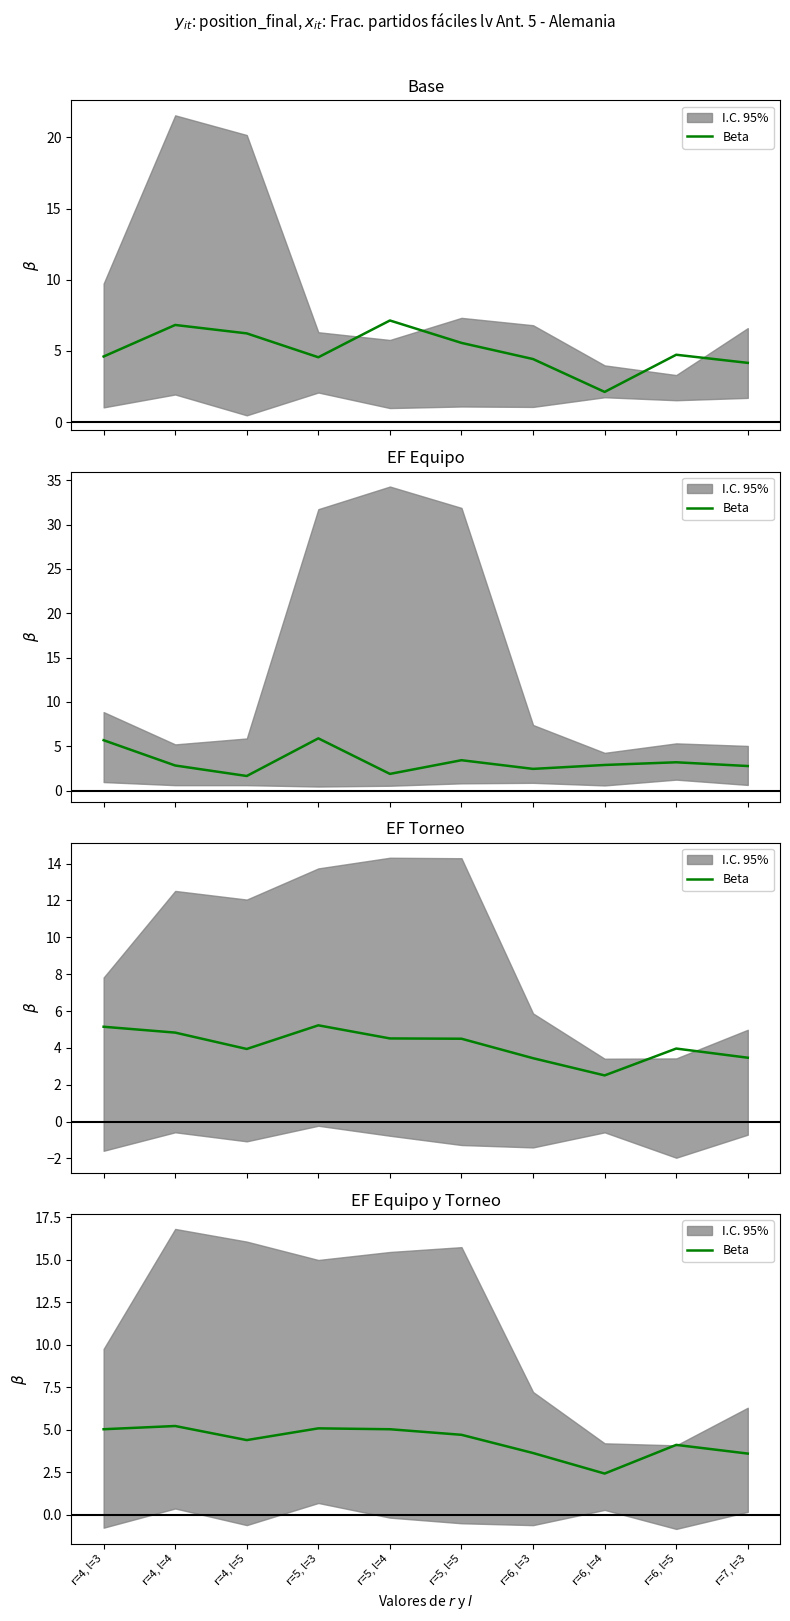

Where is the data nearest to the value 3?

r=6, l=4